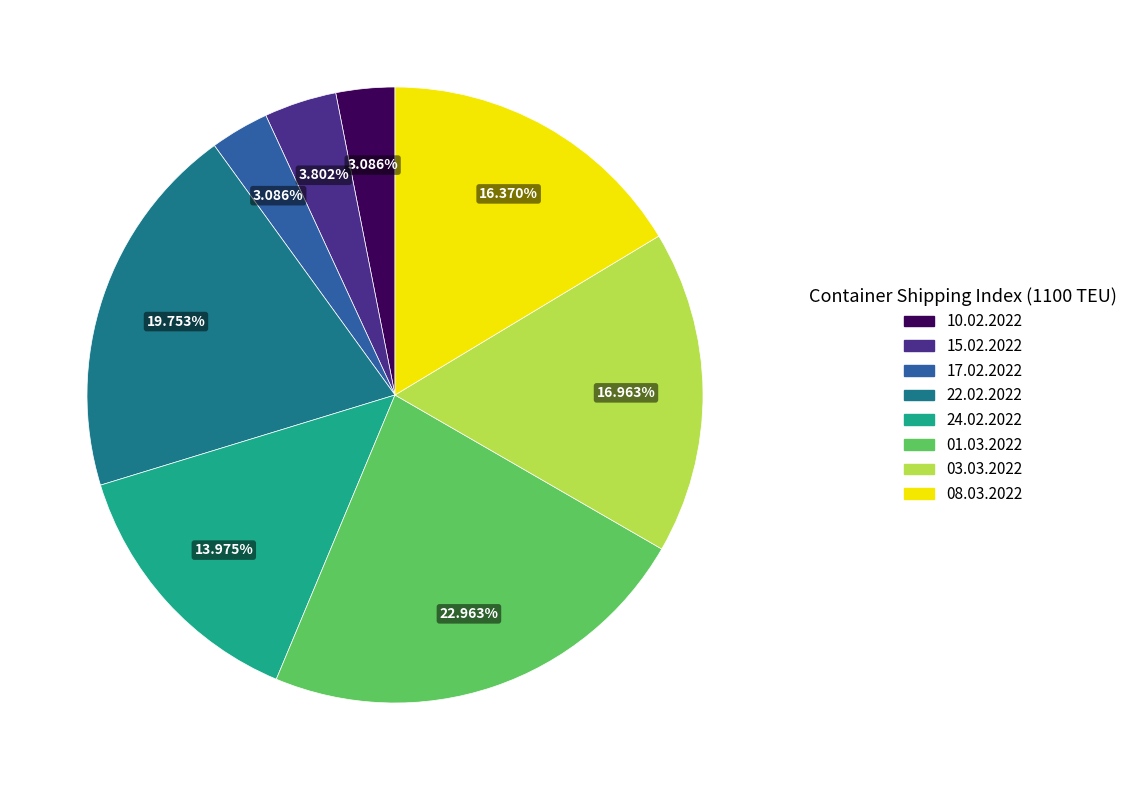

Does 03.03.2022 account for over 50% of the chart?

No